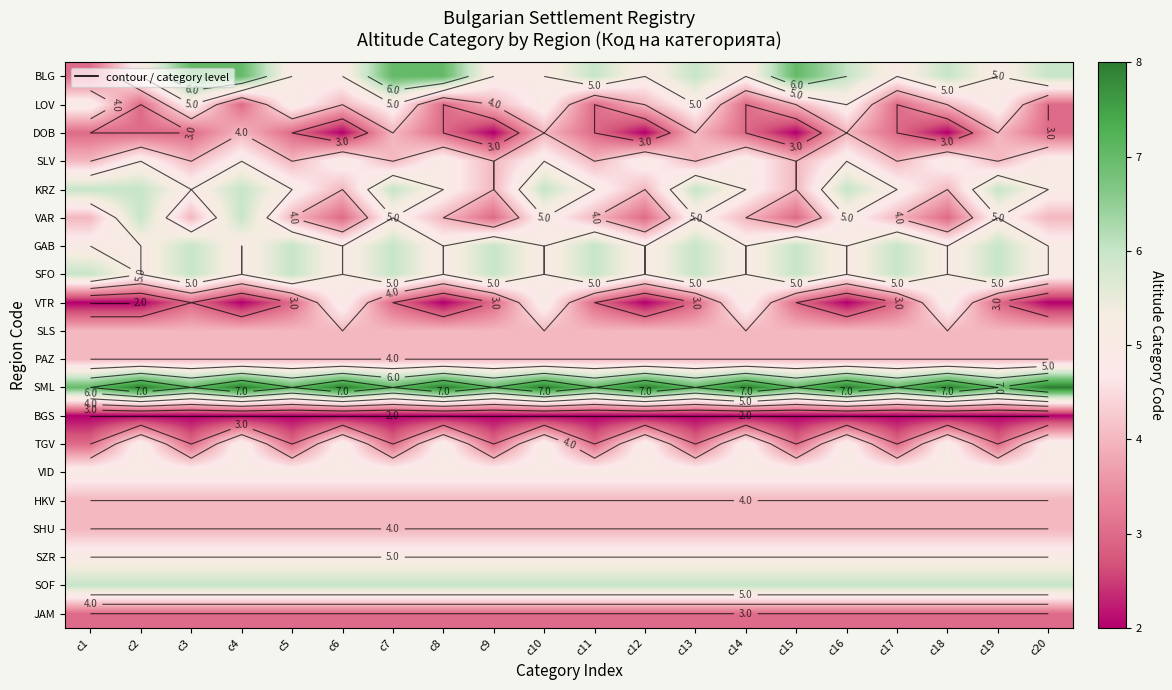

True or false: KRZ has a value of 6 at c13.

True